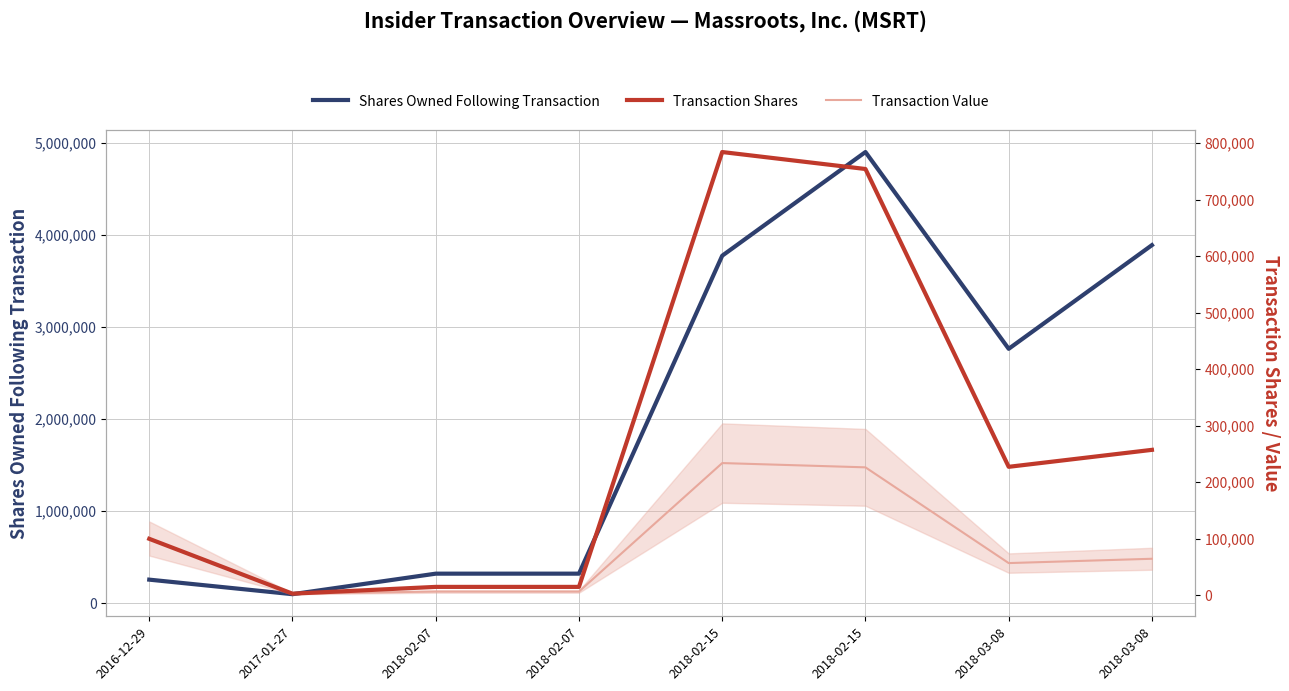

True or false: Transaction Value has more than 1 points higher than both neighbors.

False